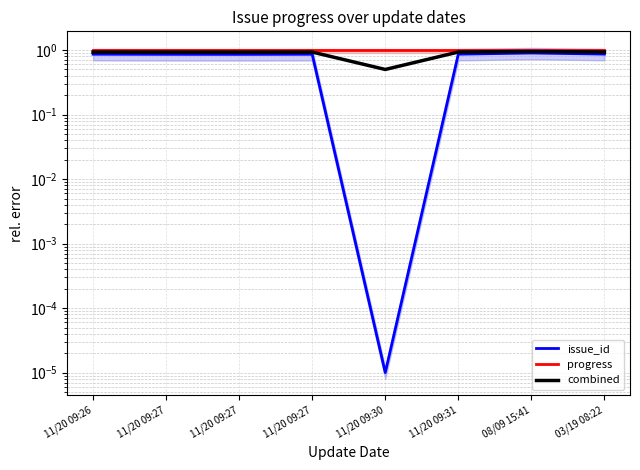

Which category has the highest value in the combined series?

08/09 15:41